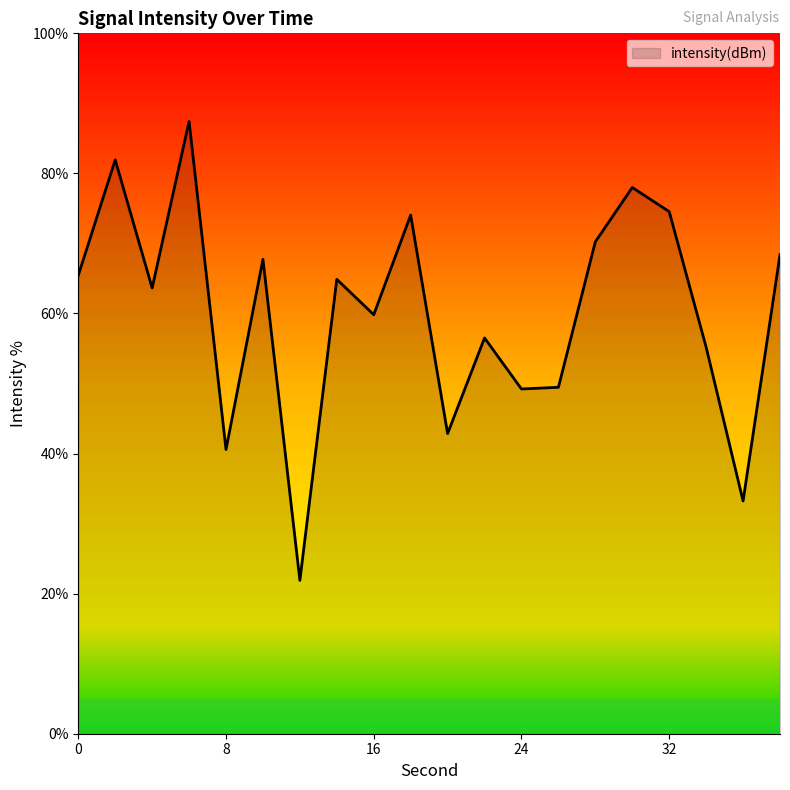

What is the difference between the maximum and minimum values?

65.5